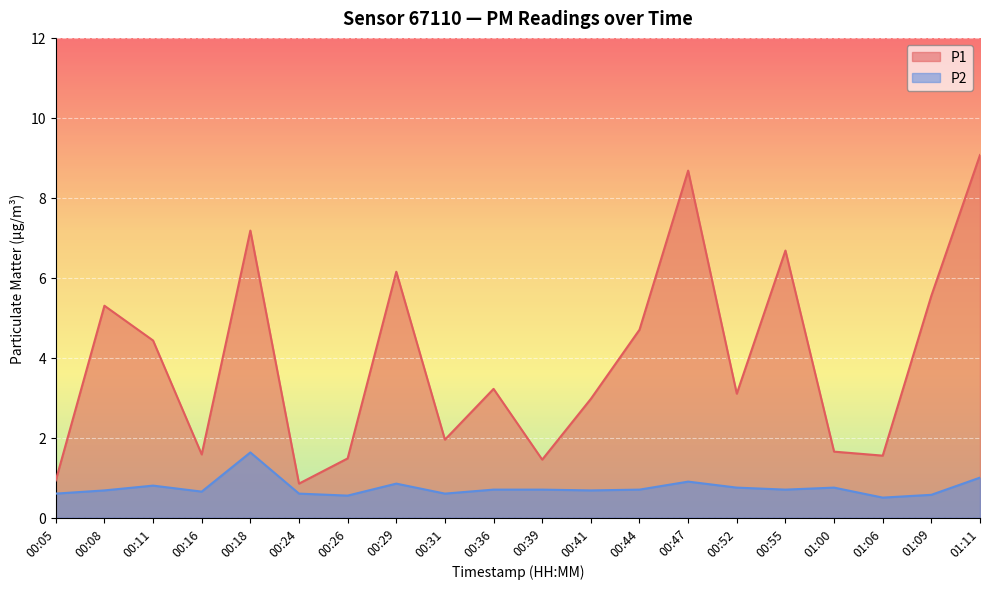

Rank the series by their average value, from highest to lowest.

P1, P2